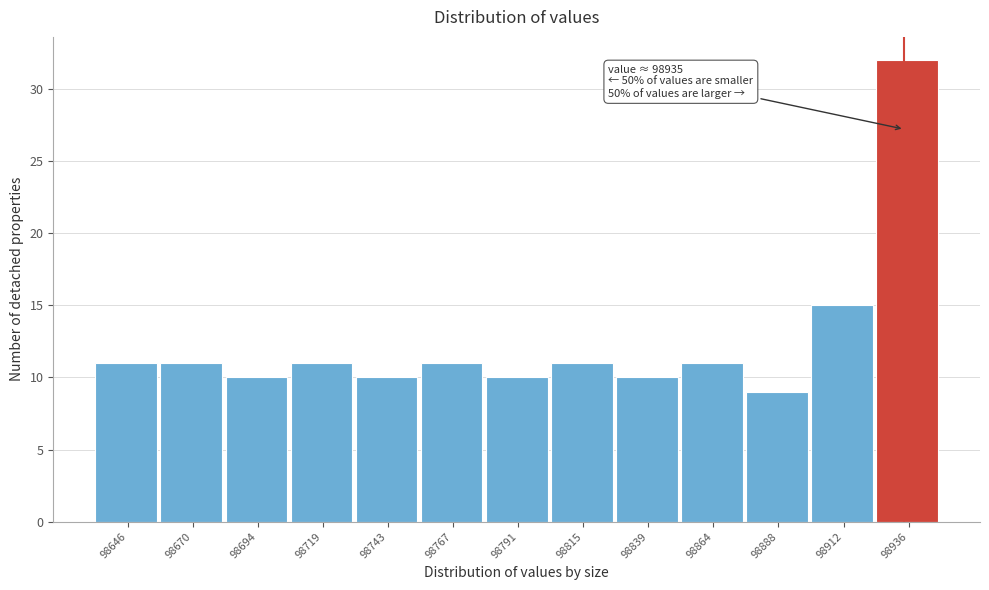

Which range on the x-axis has the tallest bar?

98925 to 98950